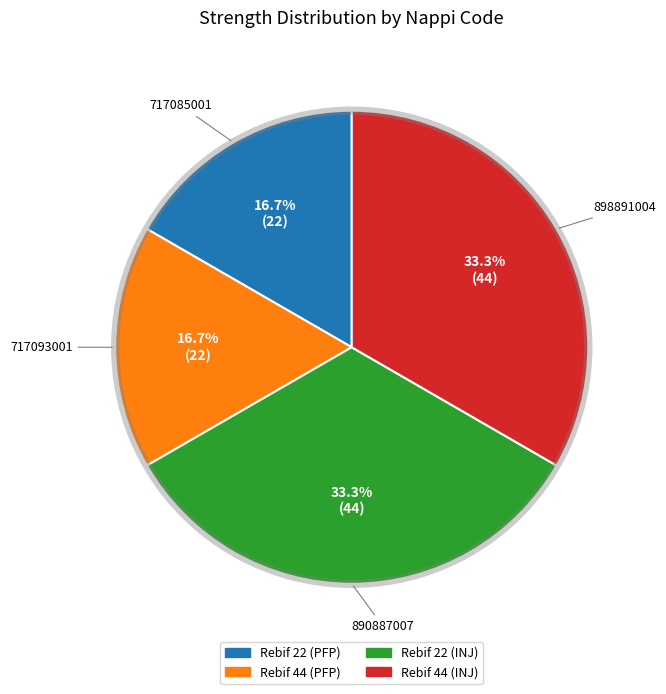

Is there any slice that represents more than half of the pie?

No